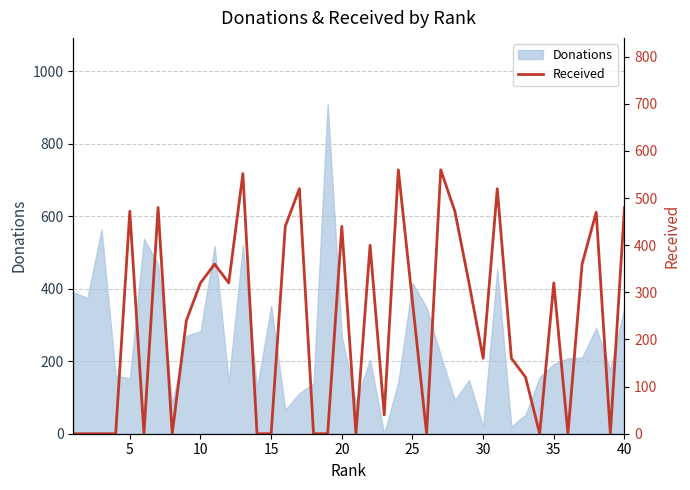

What is the highest value of the Donations series?

910